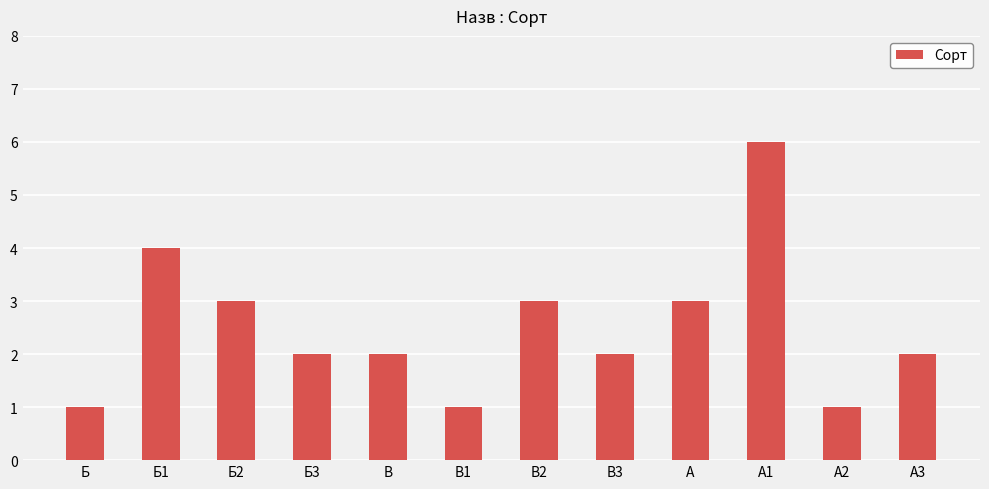

The chart shows a value of 1 at Б2. True or false?

False